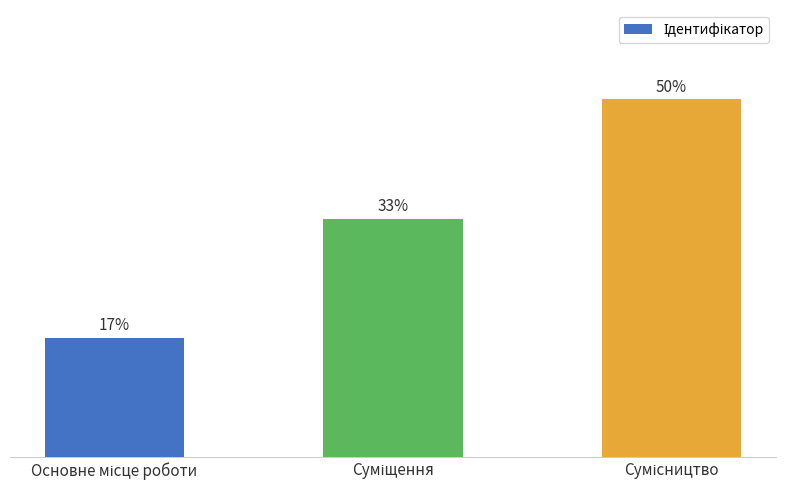

What is the label of the 2nd bar from the right?

Суміщення